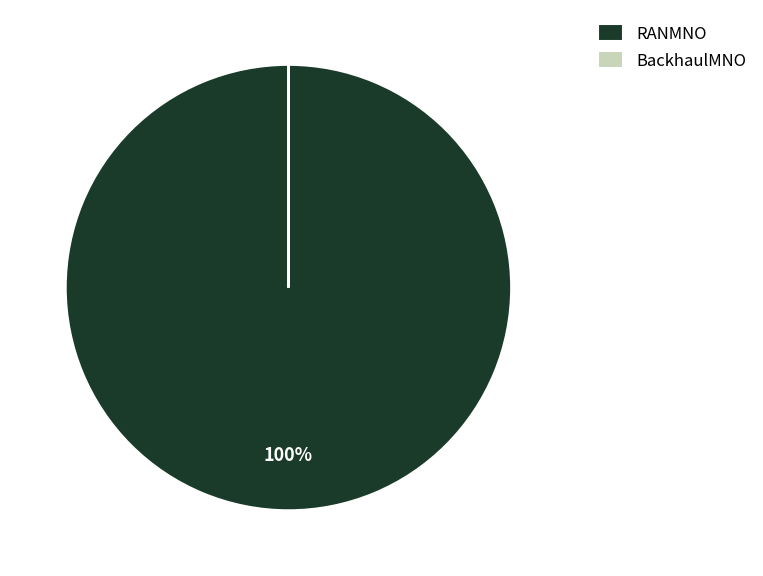

To the nearest percent, what percentage of the pie is RANMNO?

100%